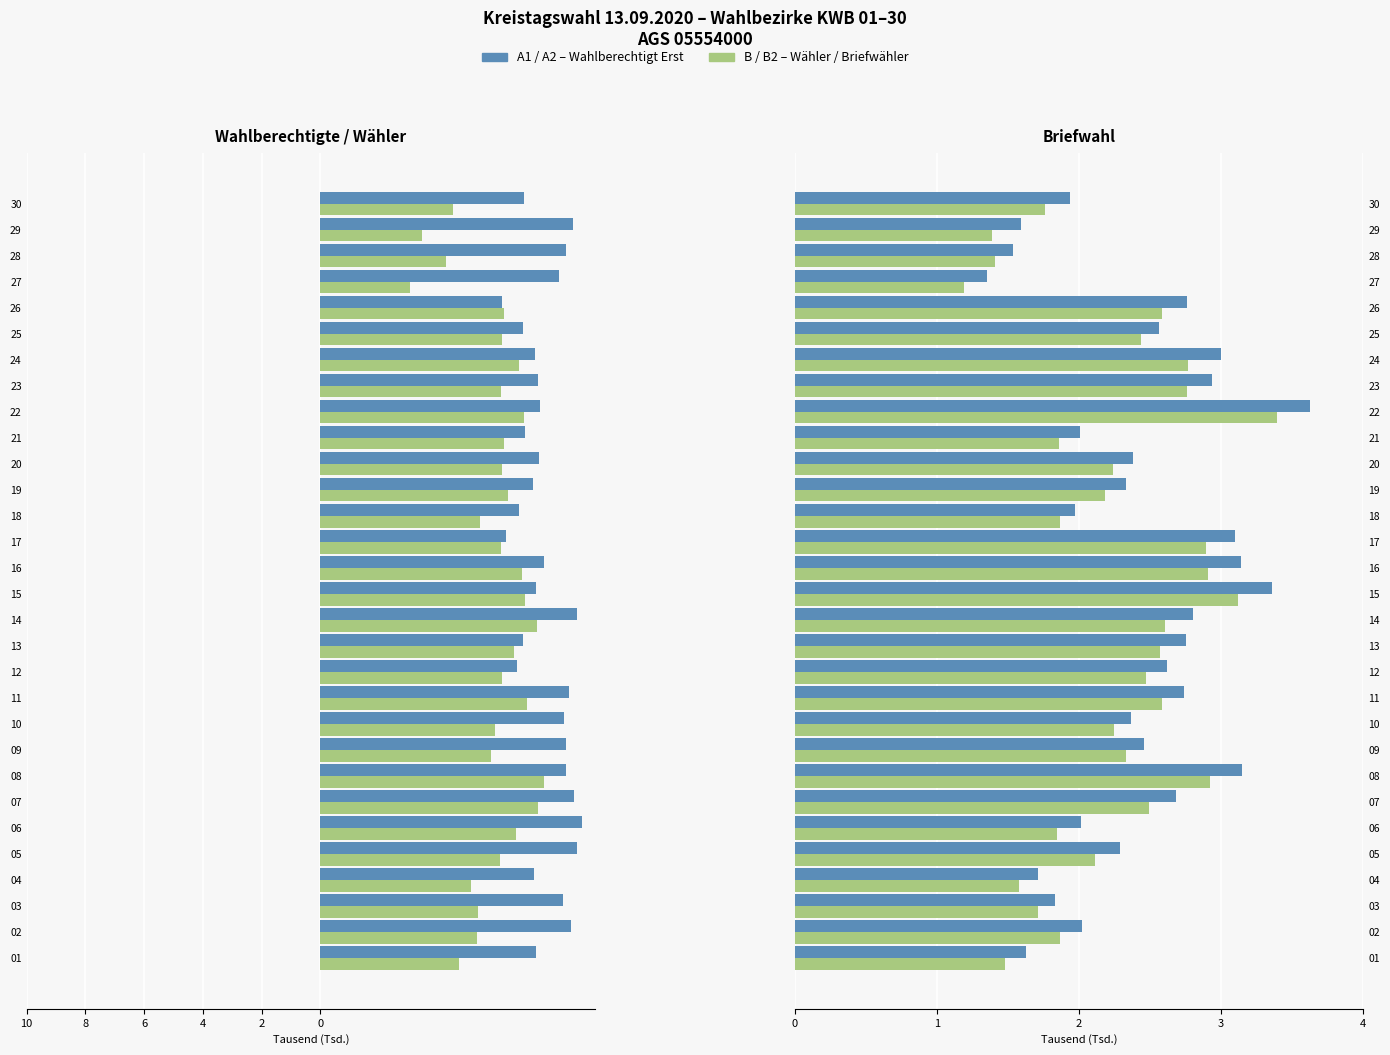

Reading left to right, transcribe all the data shown in this chart.

A1 (Wahlber. Erst): -7.3	-8.5	-8.3	-7.3	-8.7	-8.9	-8.6	-8.4	-8.3	-8.3	-8.5	-6.7	-6.9	-8.7	-7.3	-7.6	-6.3	-6.8	-7.2	-7.4	-7.0	-7.5	-7.4	-7.3	-6.9	-6.2	-8.1	-8.4	-8.6	-6.9
B (Wähler): -4.7	-5.3	-5.3	-5.1	-6.1	-6.7	-7.4	-7.6	-5.8	-5.9	-7.0	-6.2	-6.6	-7.4	-7.0	-6.9	-6.1	-5.4	-6.4	-6.2	-6.3	-6.9	-6.2	-6.8	-6.2	-6.2	-3.0	-4.3	-3.5	-4.5
A2 (Briefwahl Erst): 1.6	2.0	1.8	1.7	2.3	2.0	2.7	3.1	2.5	2.4	2.7	2.6	2.8	2.8	3.4	3.1	3.1	2.0	2.3	2.4	2.0	3.6	2.9	3.0	2.6	2.8	1.4	1.5	1.6	1.9
B2 (Briefwähler): 1.5	1.9	1.7	1.6	2.1	1.8	2.5	2.9	2.3	2.2	2.6	2.5	2.6	2.6	3.1	2.9	2.9	1.9	2.2	2.2	1.9	3.4	2.8	2.8	2.4	2.6	1.2	1.4	1.4	1.8